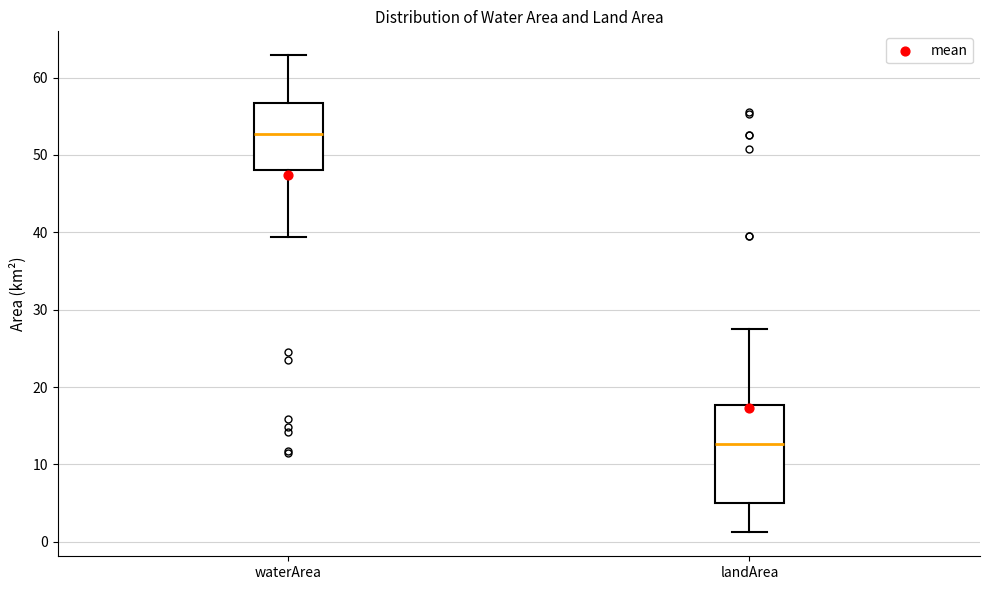

Reading left to right, read every box against the y-axis: the position of its median line, the range the box covers, and the ends of its whiskers. The values are not printed on the chart, so give them approximately, as read against the axis.

waterArea: median 53, box 48 to 57, whiskers 39 to 63
landArea: median 13, box 5 to 18, whiskers 1 to 28